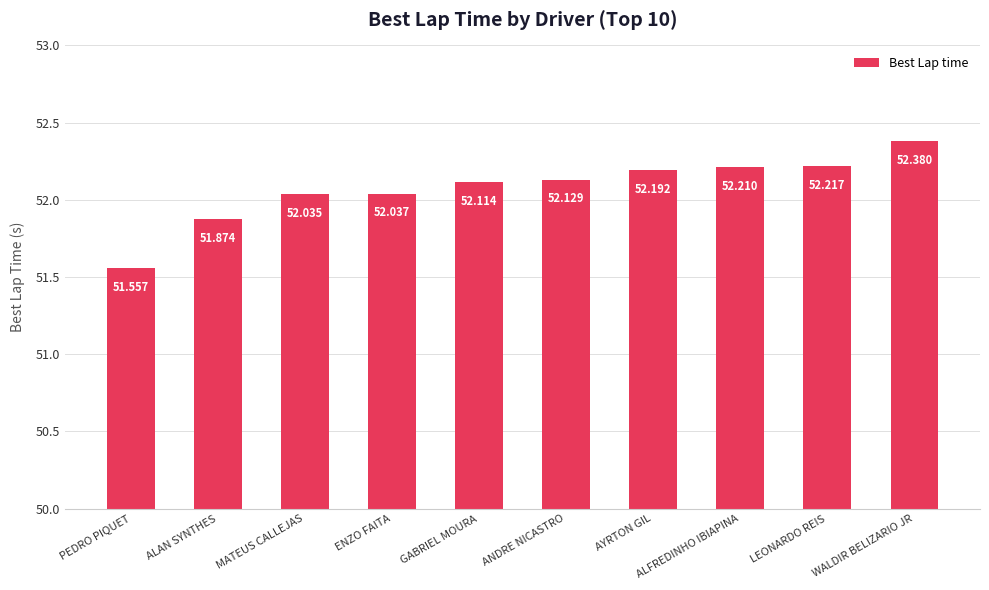

Reading left to right, transcribe all the data shown in this chart.

51.6	51.9	52.0	52.0	52.1	52.1	52.2	52.2	52.2	52.4